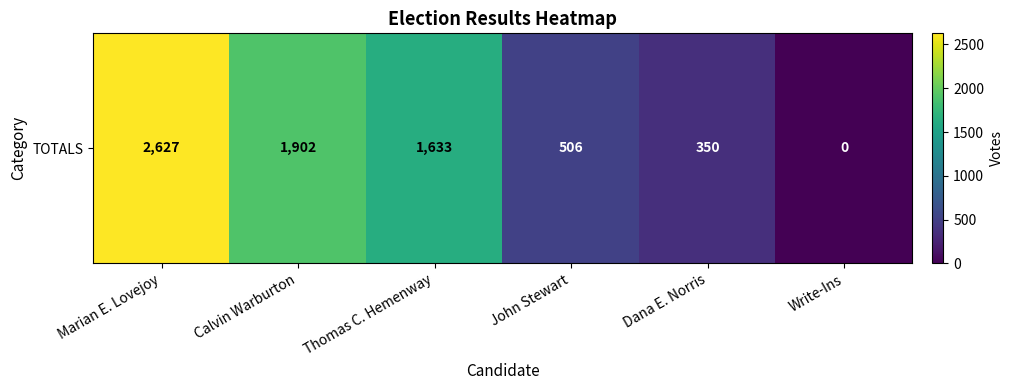

How many values are below 1633?

3